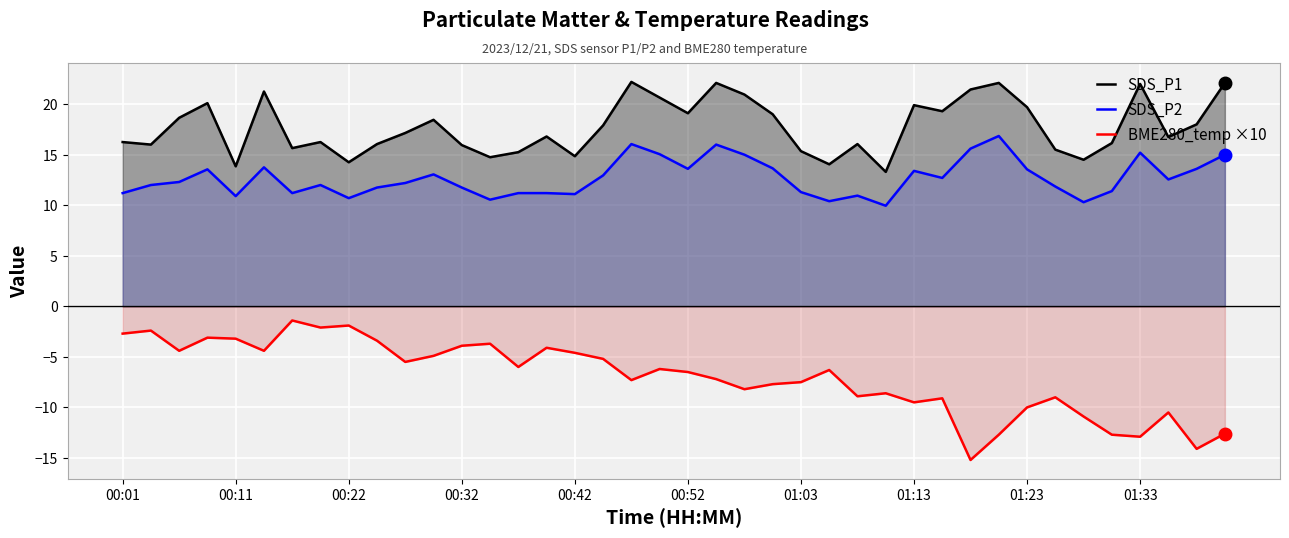

What is the difference between the highest and lowest values at 25?

20.4